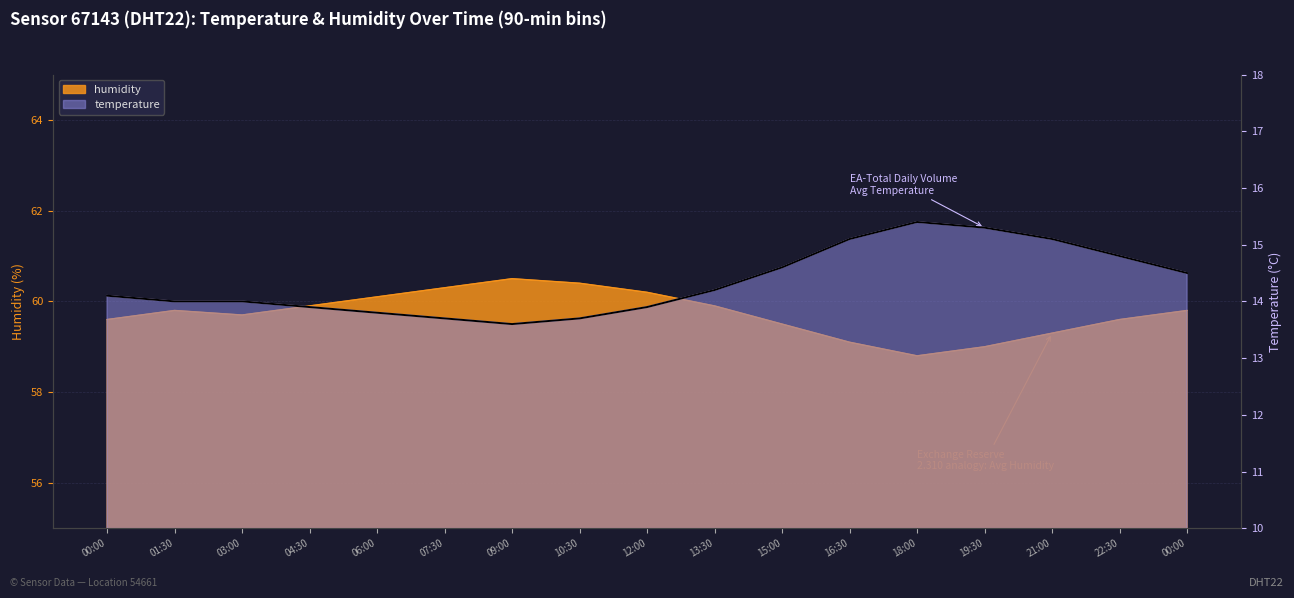

At which label does temperature first exceed 14?

00:00